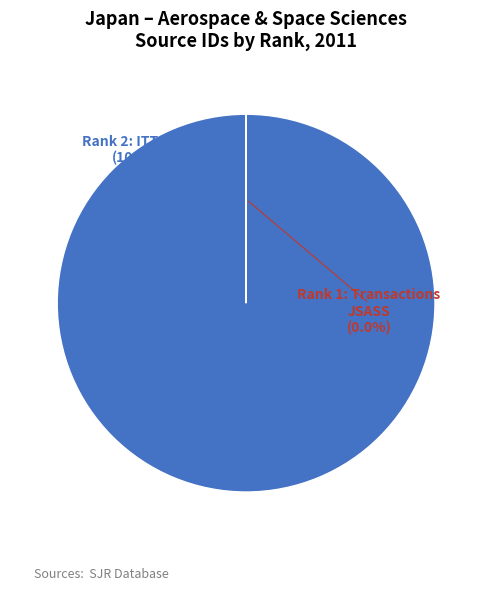

Is there a majority slice in this chart?

Yes